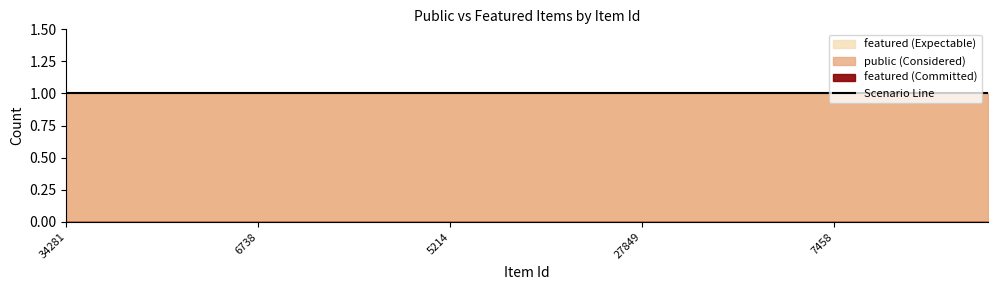

Does the chart have visible grid lines?

No